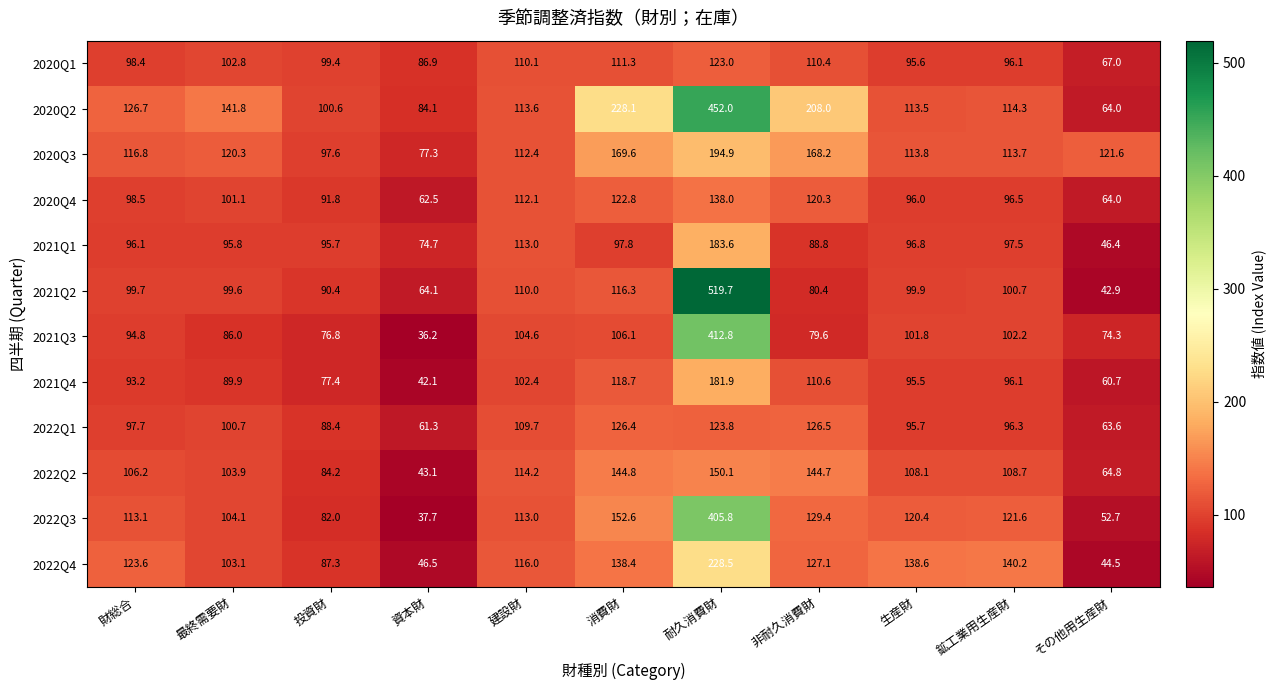

What is the sum of all 2022Q4 values?

1293.8